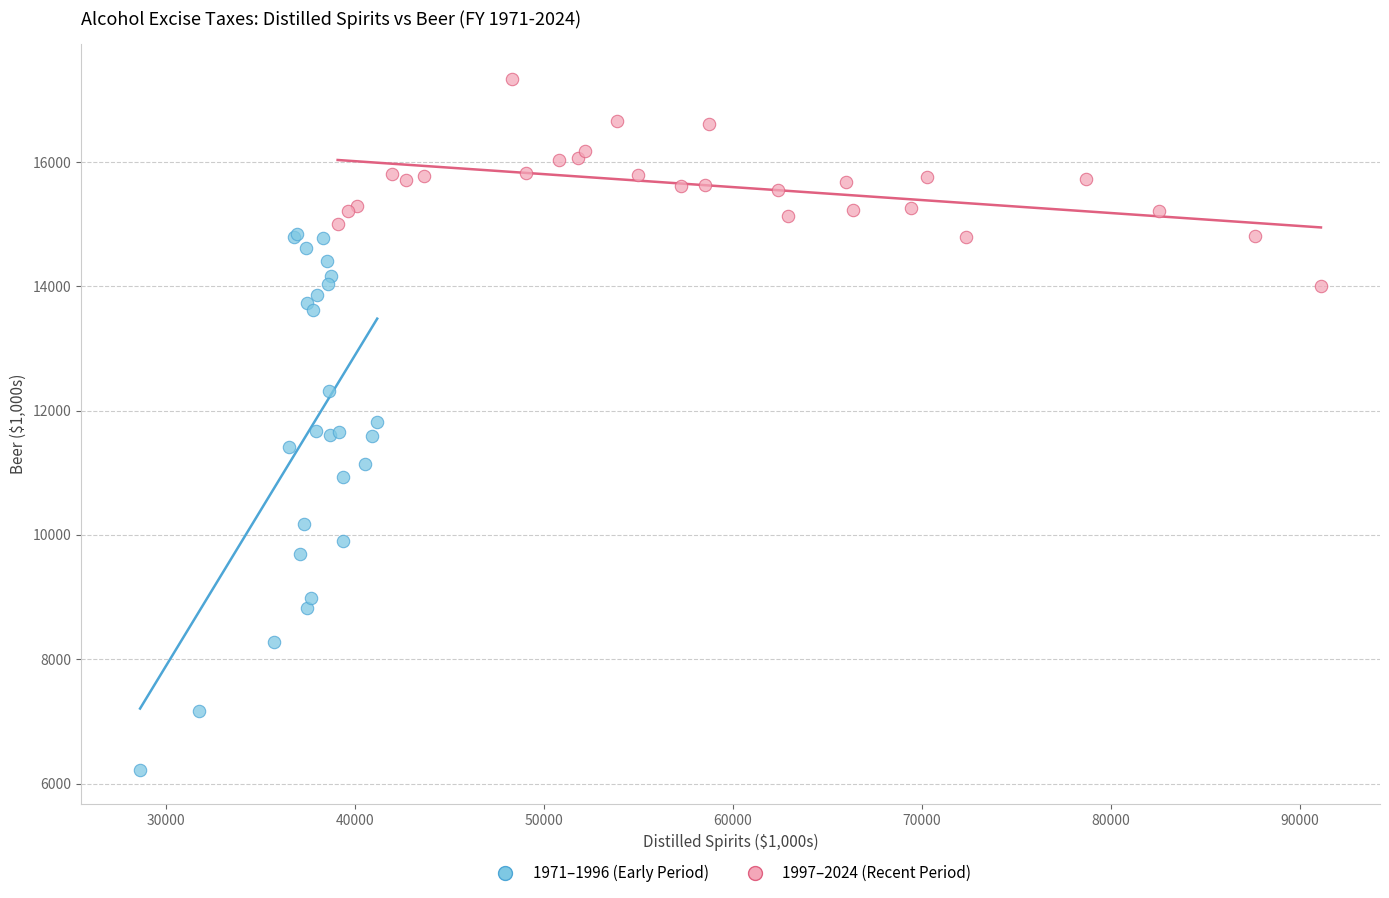

Which series reaches the maximum Y coordinate?

1997–2024 (Recent Period)